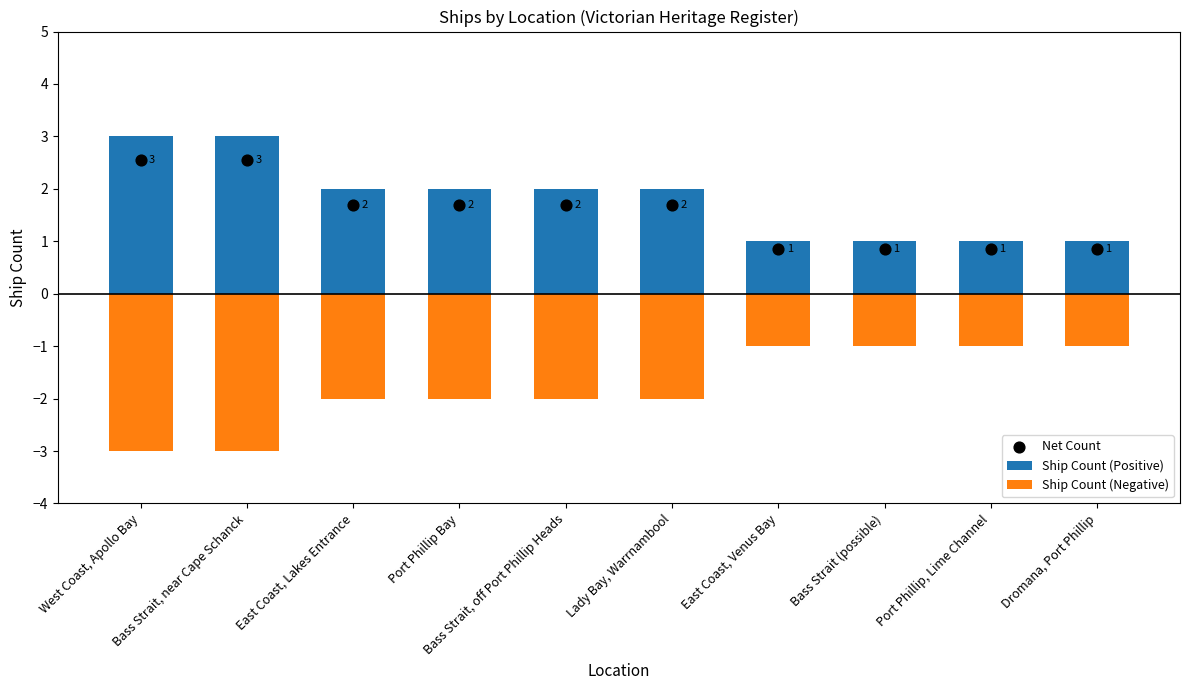

At which category is the sum across all series the highest?

West Coast, Apollo Bay